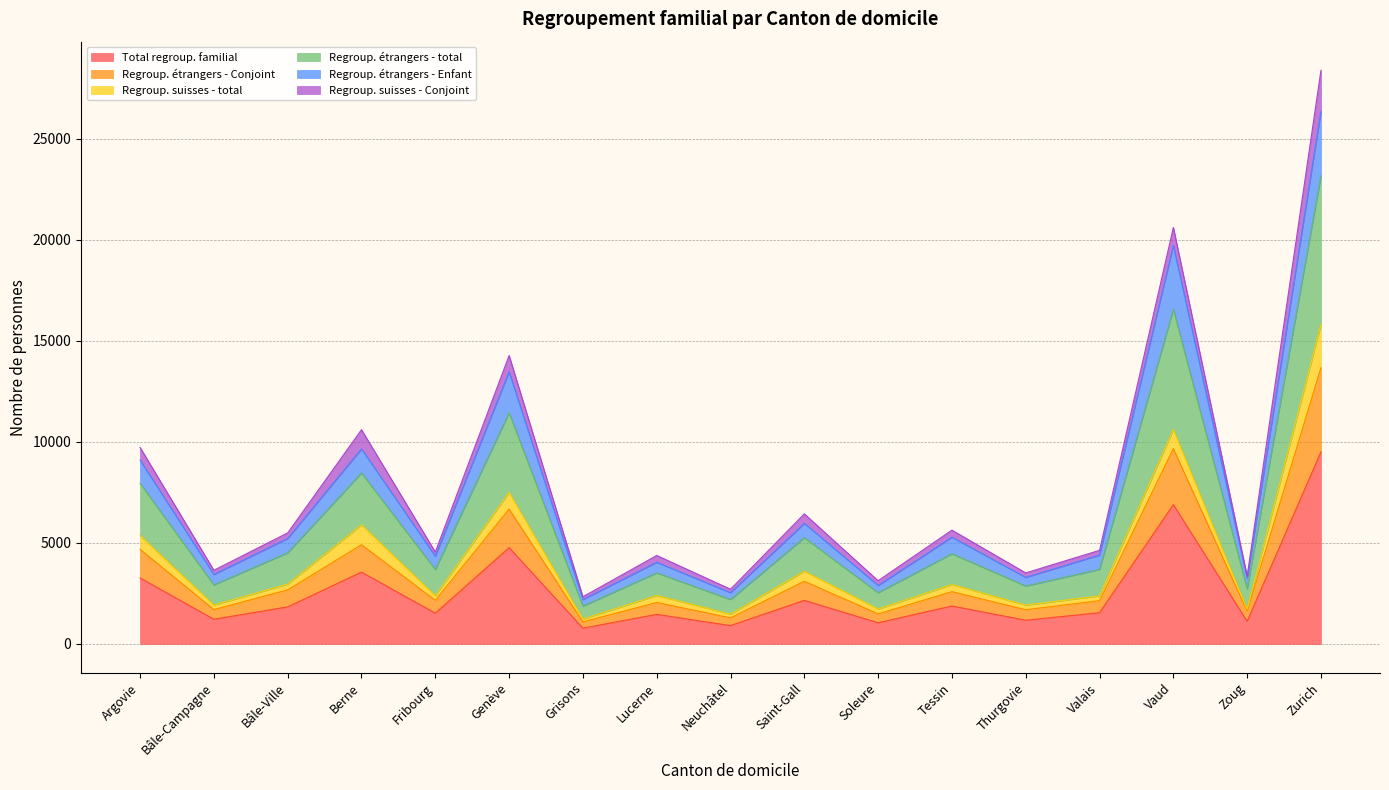

What are all the series names shown in the legend?

Total regroup. familial, Regroup. étrangers - Conjoint, Regroup. suisses - total, Regroup. étrangers - total, Regroup. étrangers - Enfant, Regroup. suisses - Conjoint